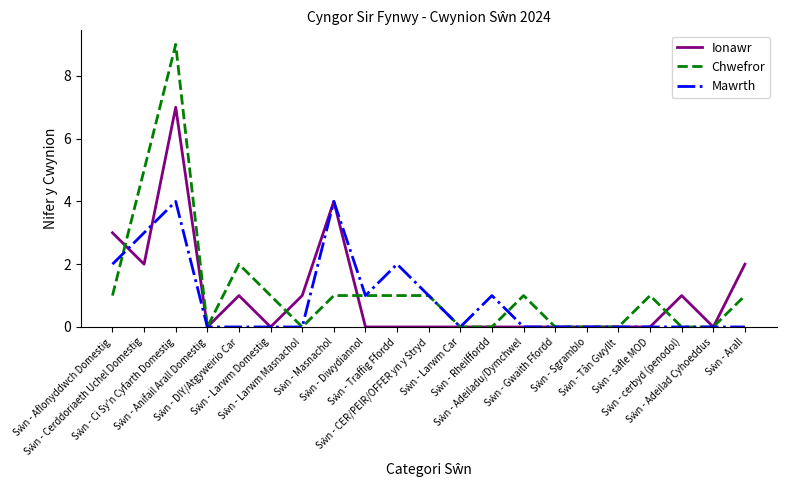

Which series has the largest range (max minus min)?

Chwefror